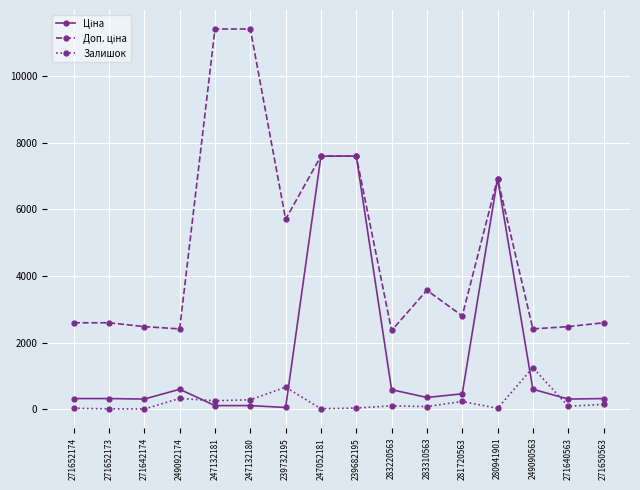

How many categories are shown in the chart?

16